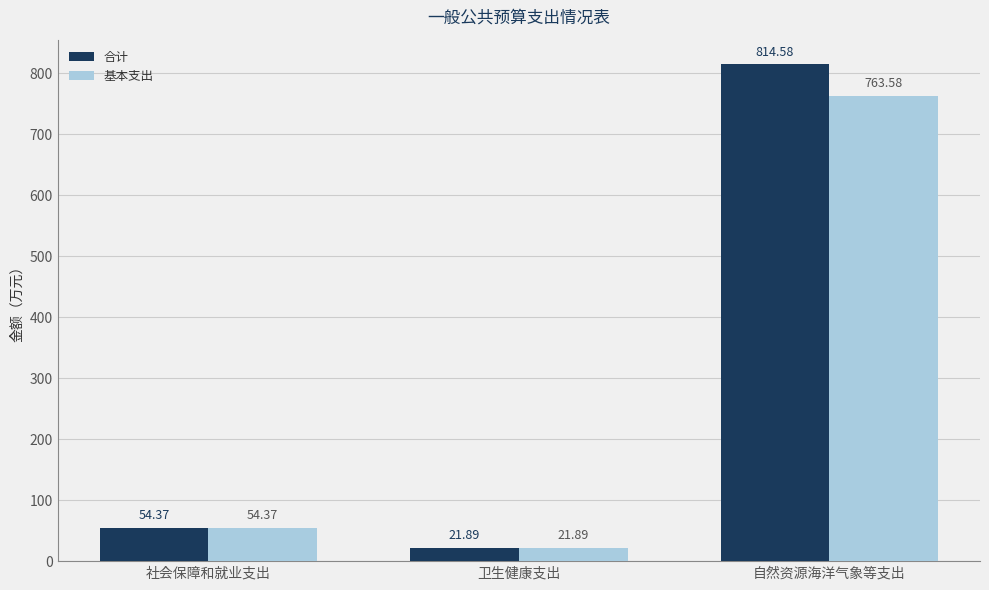

What is the difference between the maximum and minimum values in the 基本支出 series?

741.7